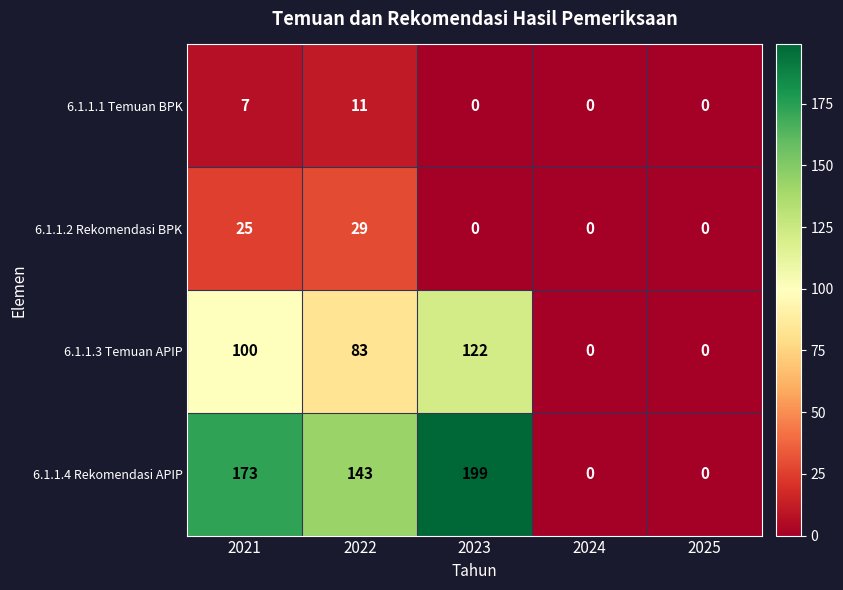

What is the difference between the highest and lowest values at 2022?

132